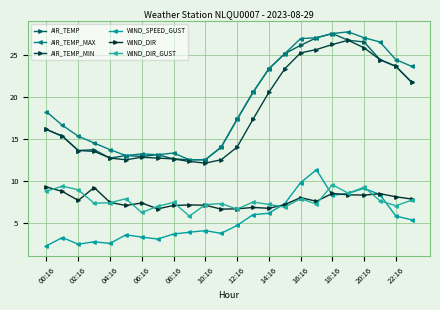

At which label does AIR_TEMP first exceed 17?

12:16